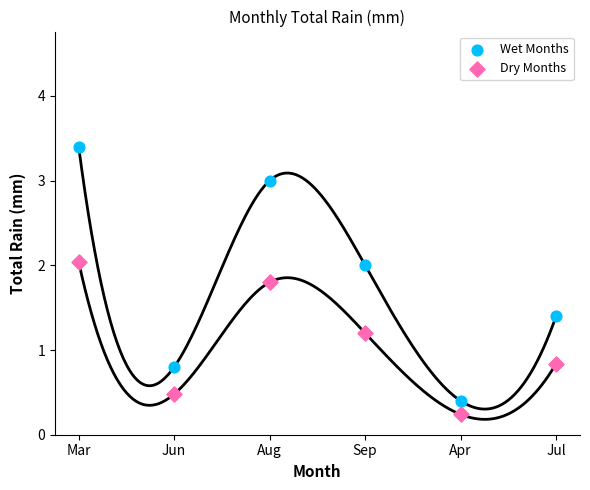

Which series contains the lowest Y value?

Dry Months